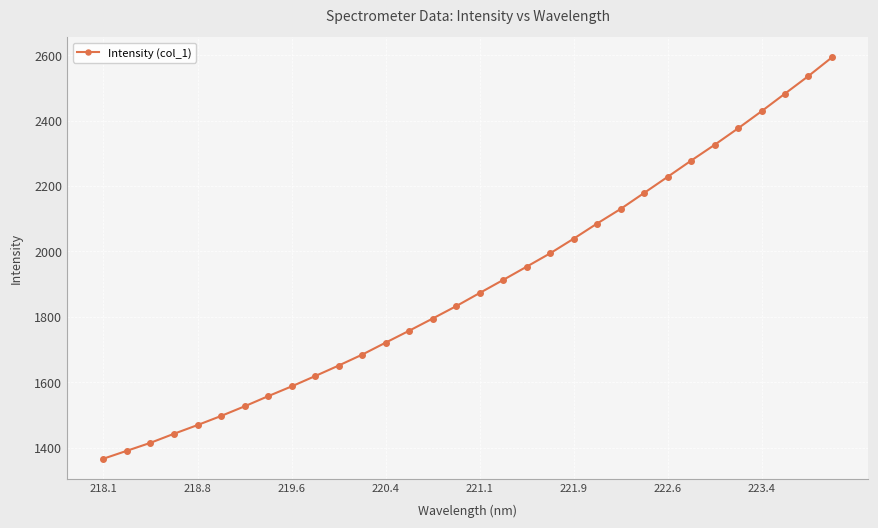

What is the value of the 11th point from the left?

1651.3